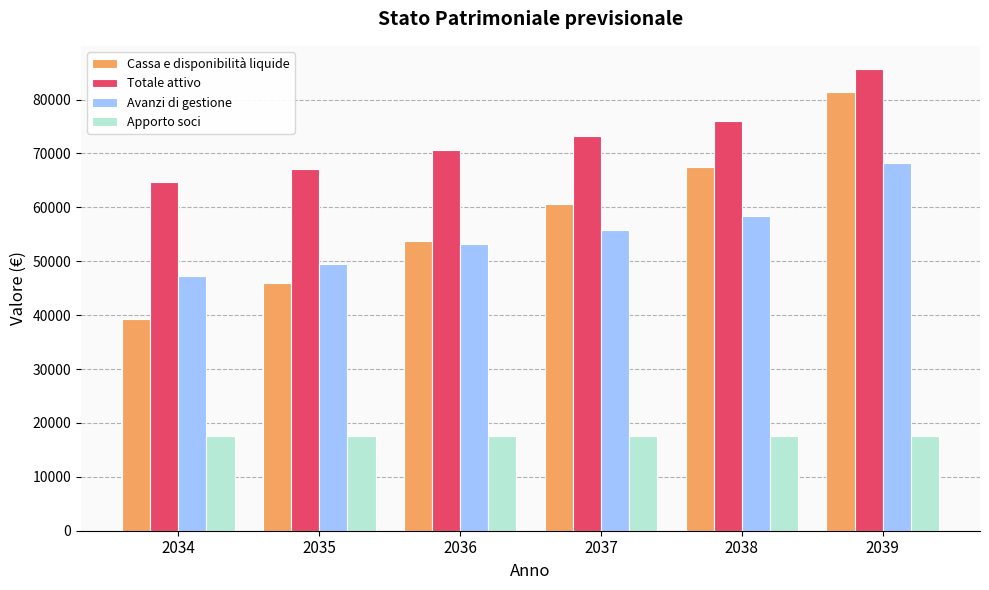

Does the chart contain stacked bars?

No